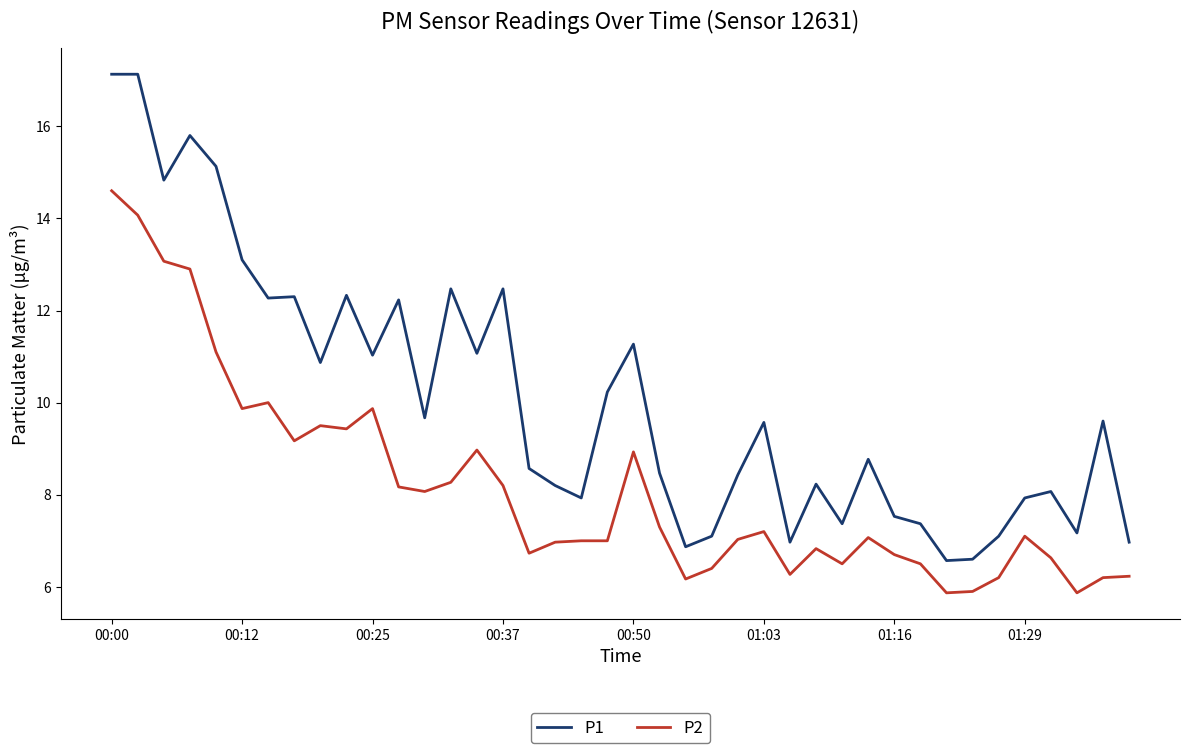

Which series has the largest total across all categories?

P1